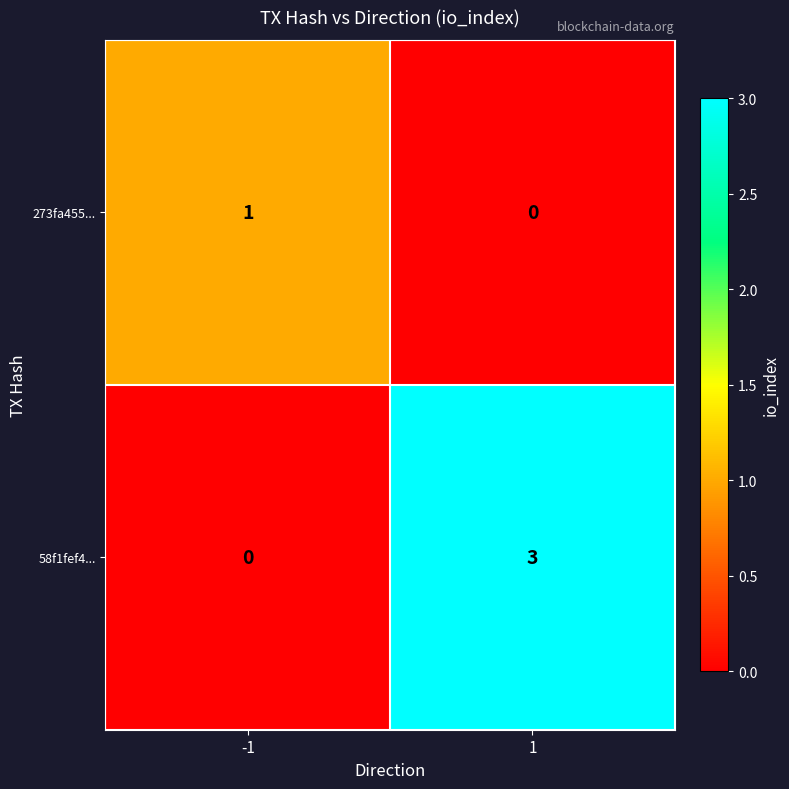

What is the sum of all 58f1fef4... values?

3